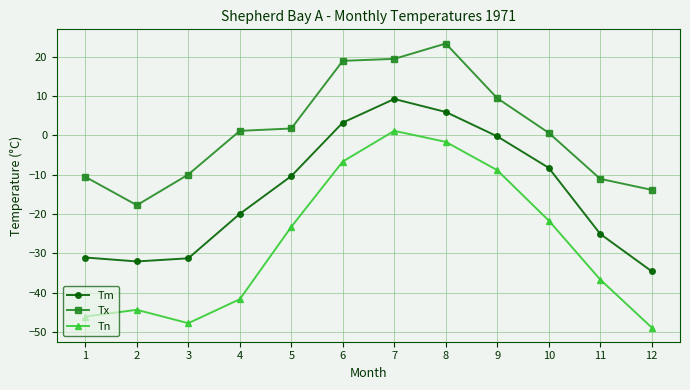

At which category does the chart reach its minimum across all series?

12